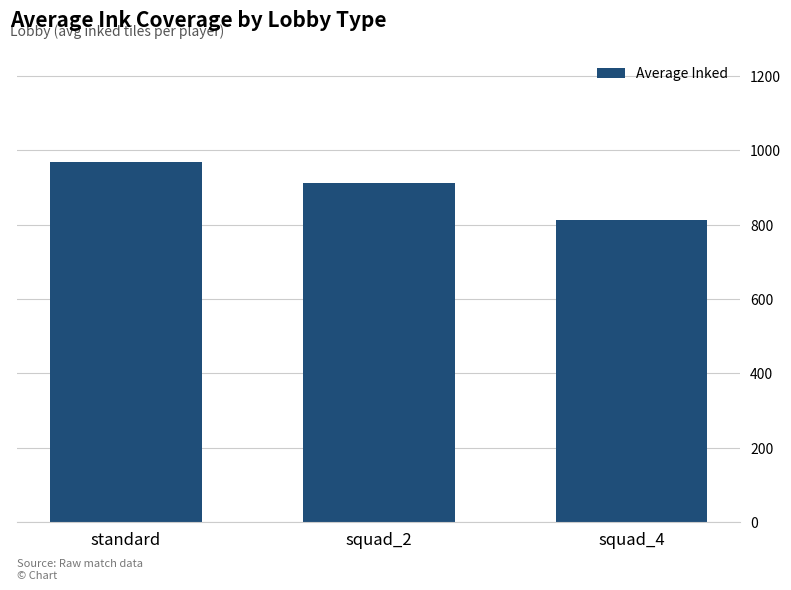

What is the average value?

897.4